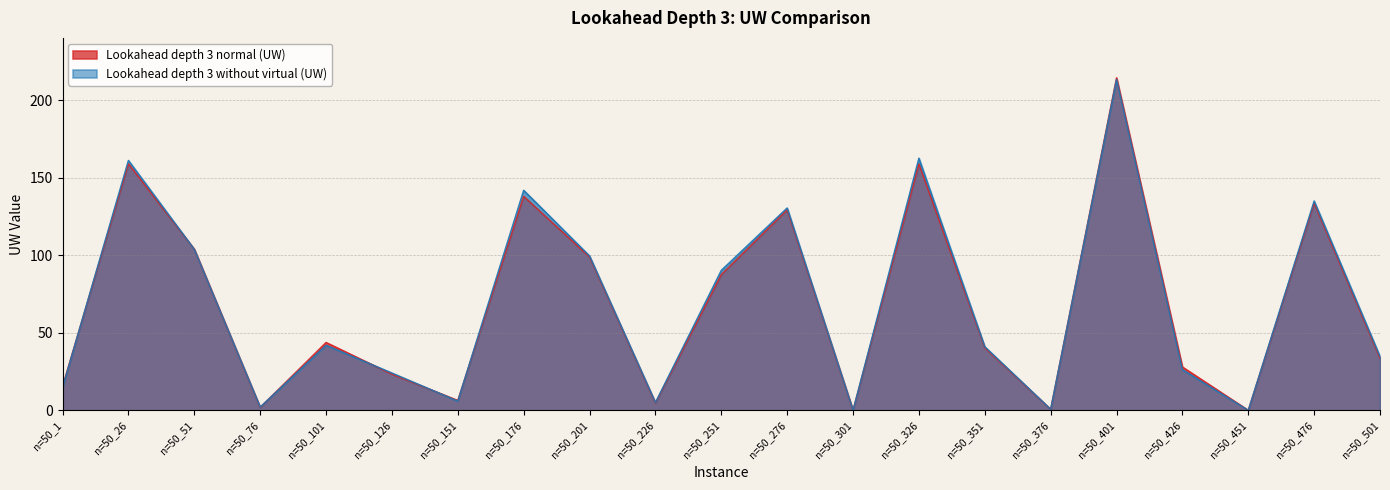

At how many categories does at least one series exceed 105?

6